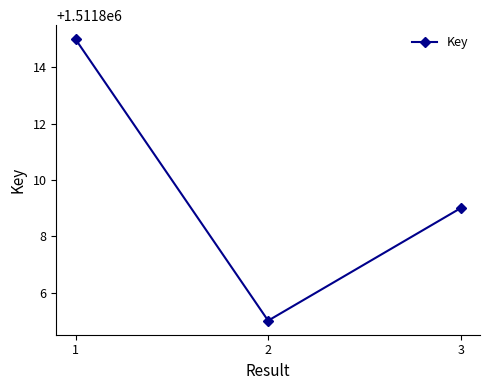

Approximately how many times larger is the value at 1 compared to 2?

1.0